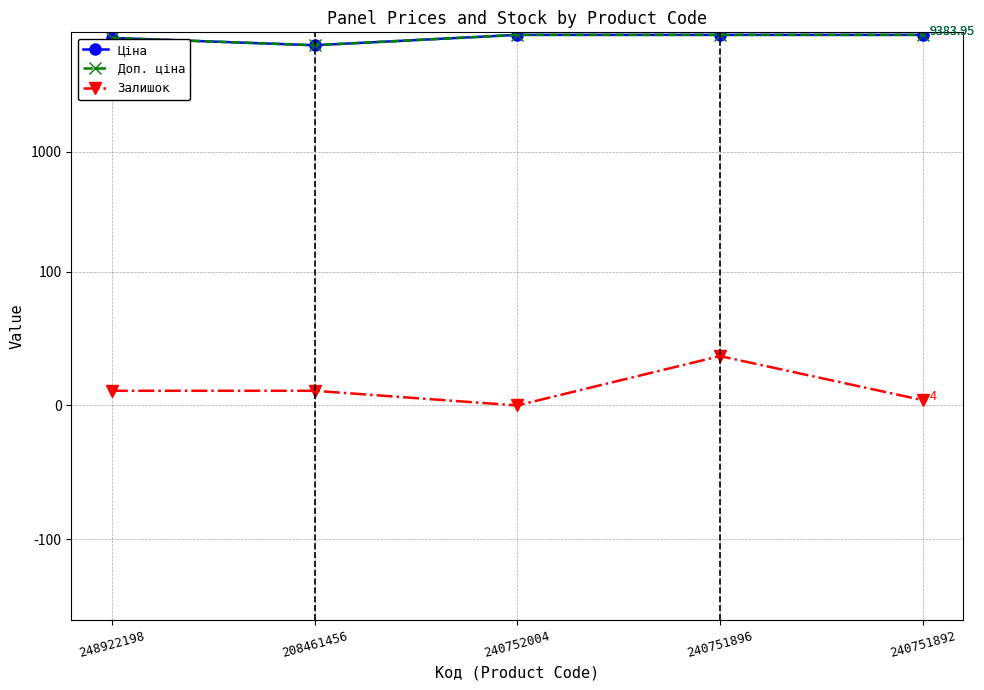

What is the difference between the second highest and second lowest values in the Залишок series?

7.0